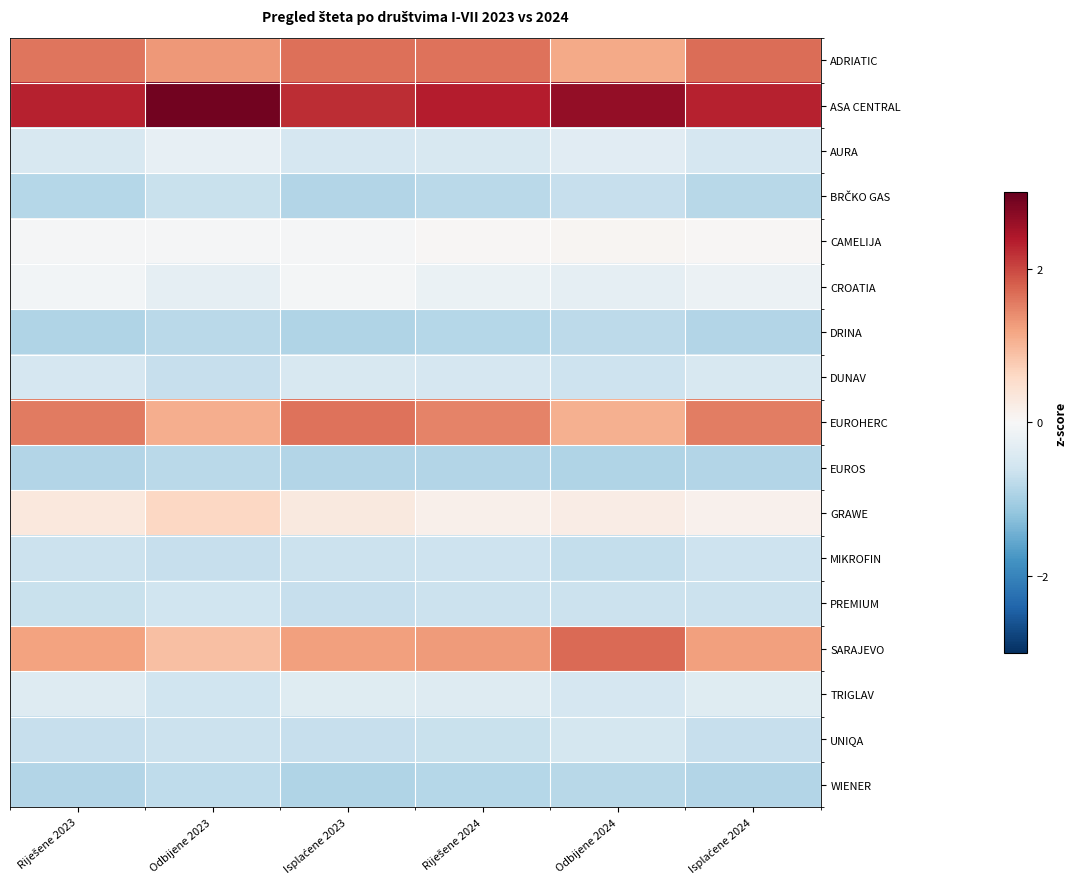

What is the greatest value displayed?

2.9